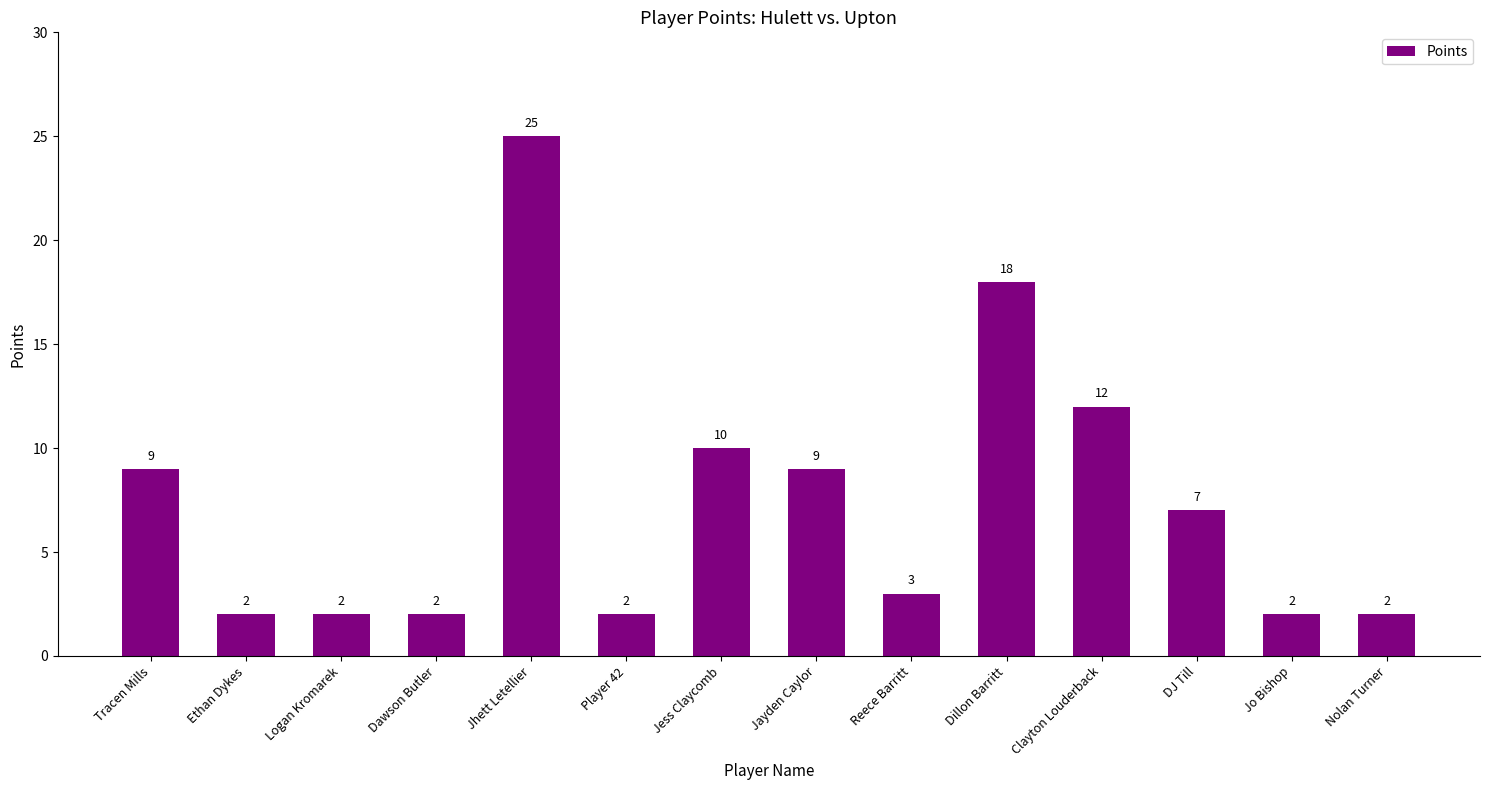

At which label does the data first exceed 7?

Tracen Mills